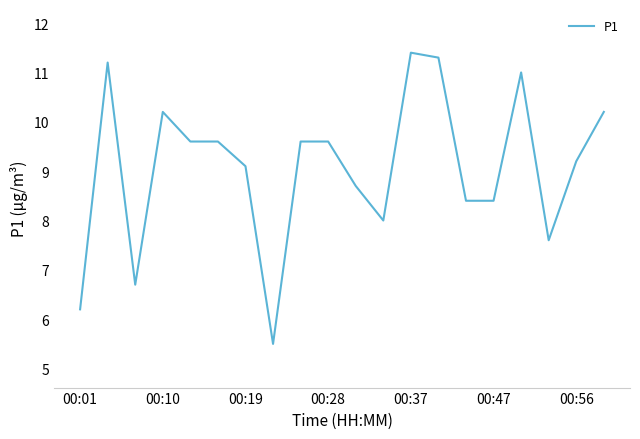

Reading left to right, what are all the values shown in this chart?

6.2	11.2	6.7	10.2	9.6	9.6	9.1	5.5	9.6	9.6	8.7	8.0	11.4	11.3	8.4	8.4	11.0	7.6	9.2	10.2